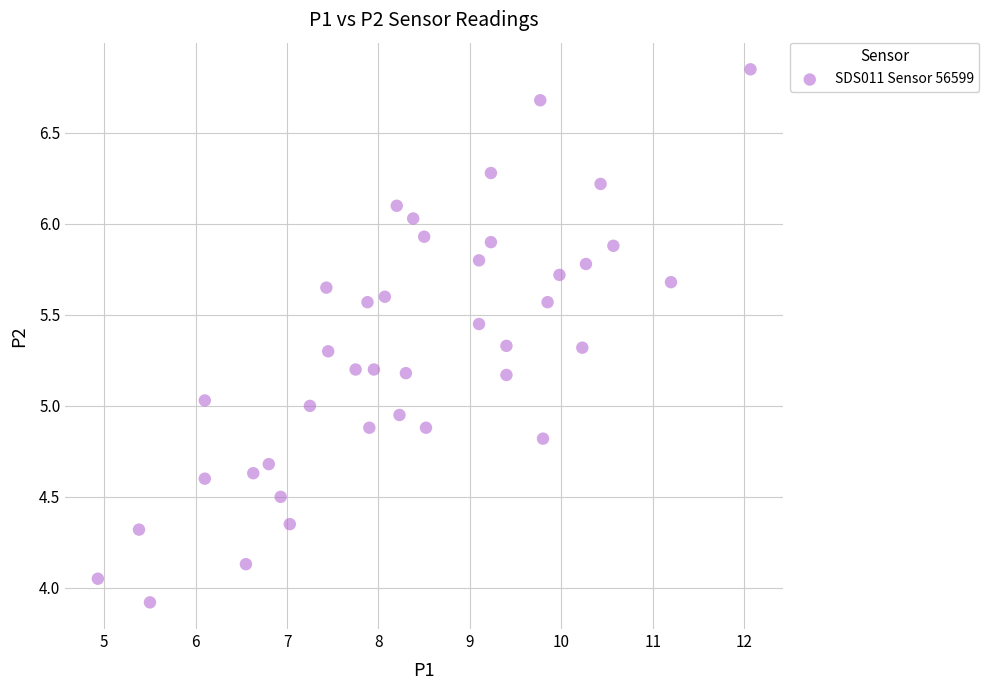

What is the range of X values (max minus min)?

7.1